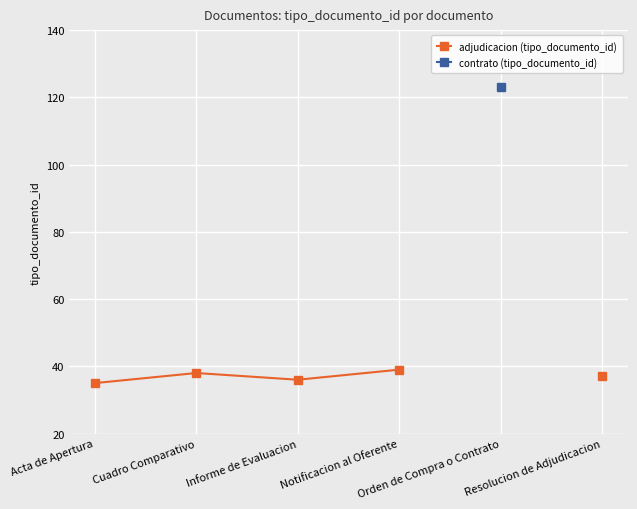

True or false: adjudicacion (tipo_documento_id) and contrato (tipo_documento_id) cross at least once.

False